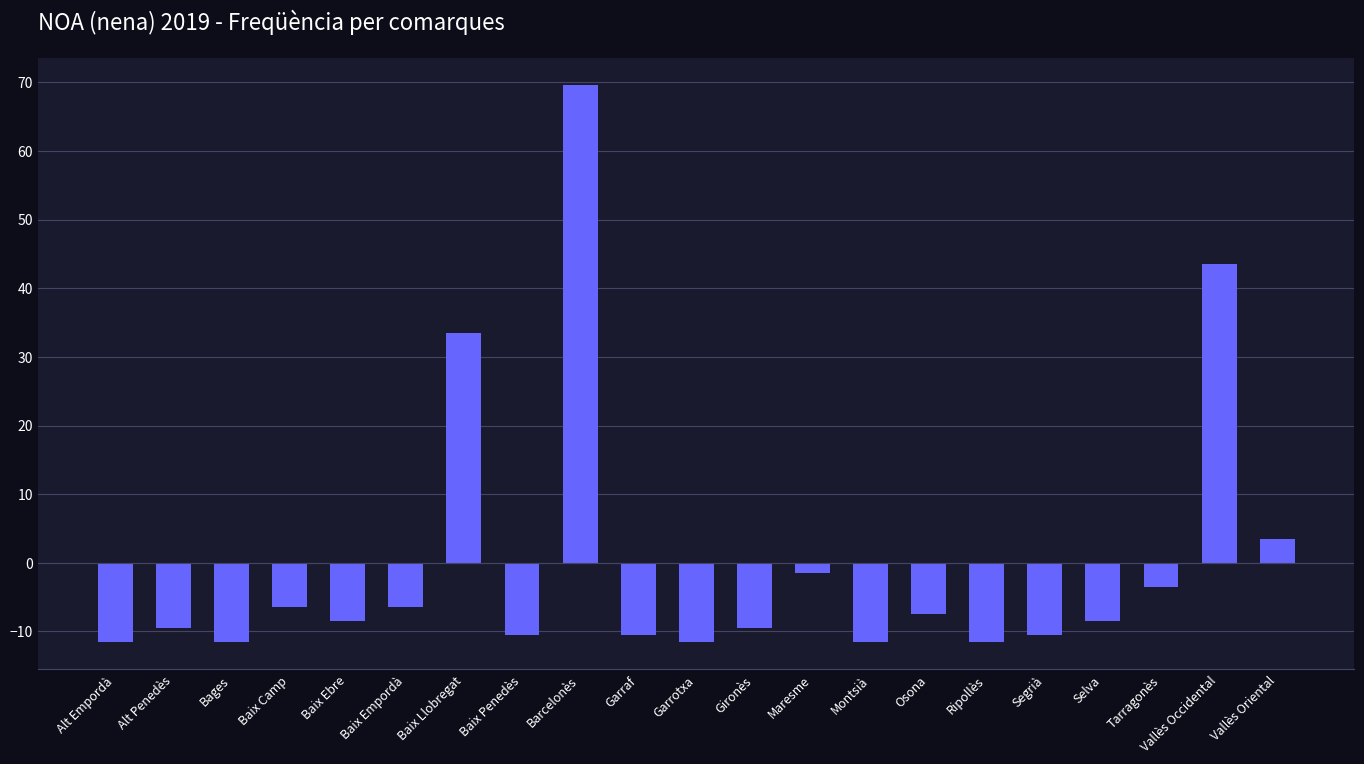

What position from the right is Garrotxa?

11